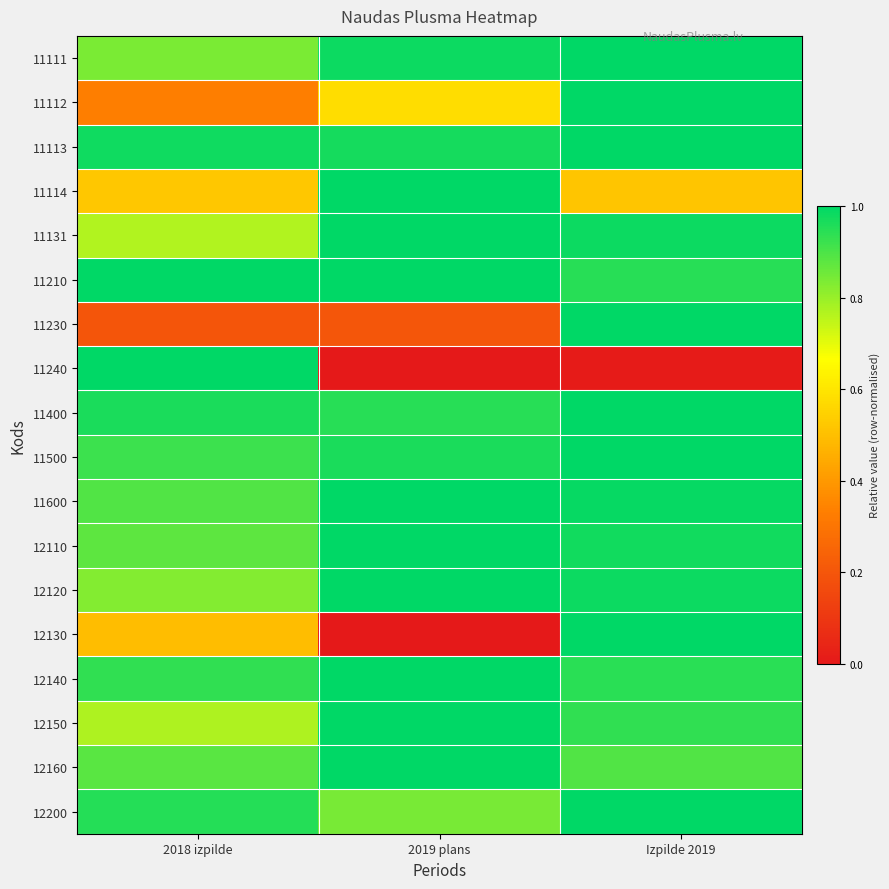

Reading right to left, what are all the values shown in this chart?

11111: Izpilde 2019=1.0	2019 plans=1.0	2018 izpilde=0.8
11112: Izpilde 2019=1.0	2019 plans=0.6	2018 izpilde=0.3
11113: Izpilde 2019=1.0	2019 plans=1.0	2018 izpilde=1.0
11114: Izpilde 2019=0.5	2019 plans=1.0	2018 izpilde=0.5
11131: Izpilde 2019=1.0	2019 plans=1.0	2018 izpilde=0.8
11210: Izpilde 2019=0.9	2019 plans=1.0	2018 izpilde=1.0
11230: Izpilde 2019=1.0	2019 plans=0.2	2018 izpilde=0.2
11240: Izpilde 2019=0.0	2019 plans=0.0	2018 izpilde=1.0
11400: Izpilde 2019=1.0	2019 plans=0.9	2018 izpilde=1.0
11500: Izpilde 2019=1.0	2019 plans=1.0	2018 izpilde=0.9
11600: Izpilde 2019=1.0	2019 plans=1.0	2018 izpilde=0.9
12110: Izpilde 2019=1.0	2019 plans=1.0	2018 izpilde=0.9
12120: Izpilde 2019=1.0	2019 plans=1.0	2018 izpilde=0.8
12130: Izpilde 2019=1.0	2019 plans=0.0	2018 izpilde=0.5
12140: Izpilde 2019=0.9	2019 plans=1.0	2018 izpilde=0.9
12150: Izpilde 2019=0.9	2019 plans=1.0	2018 izpilde=0.8
12160: Izpilde 2019=0.9	2019 plans=1.0	2018 izpilde=0.9
12200: Izpilde 2019=1.0	2019 plans=0.8	2018 izpilde=1.0